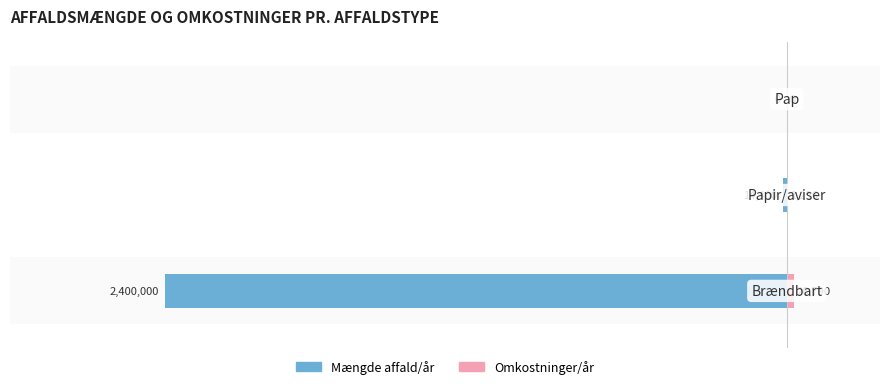

Reading left to right, extract all data points from this chart.

Mængde affald/år: 0=-2400000	1=-14400	2=0
Omkostninger/år: 0=26790	1=1296	2=0